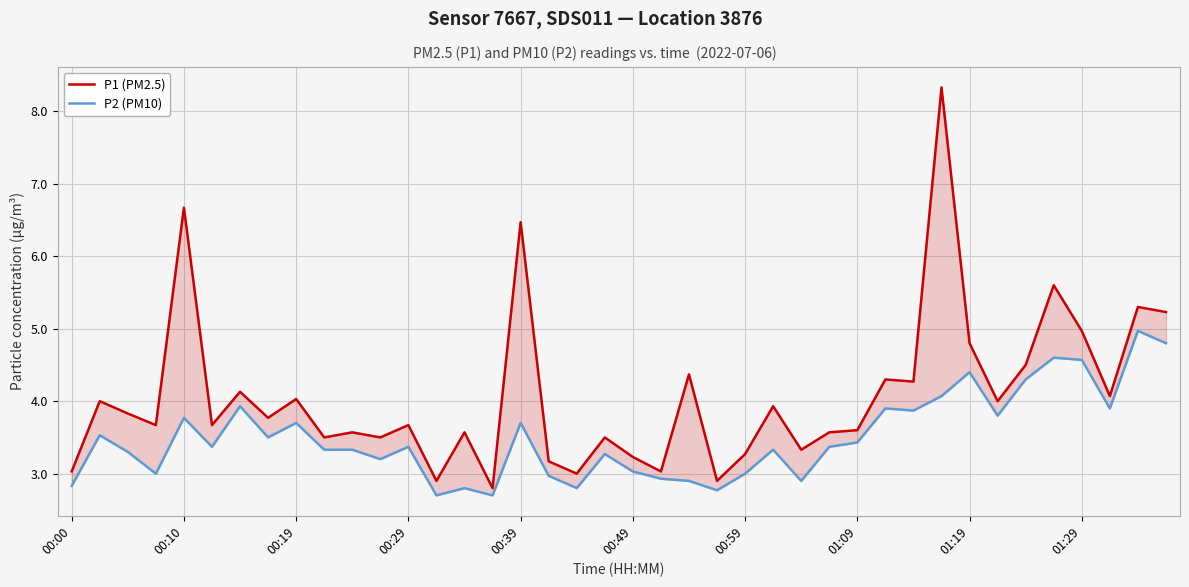

What is the label of the 11th point from the right?

29